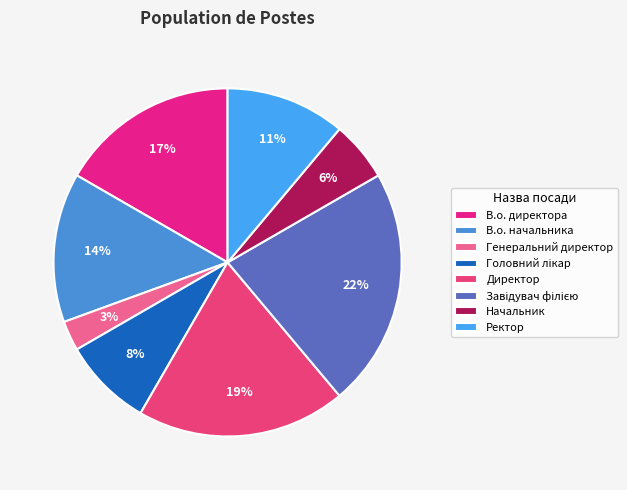

To the nearest percent, what is the difference between the largest and smallest slice percentages?

19%